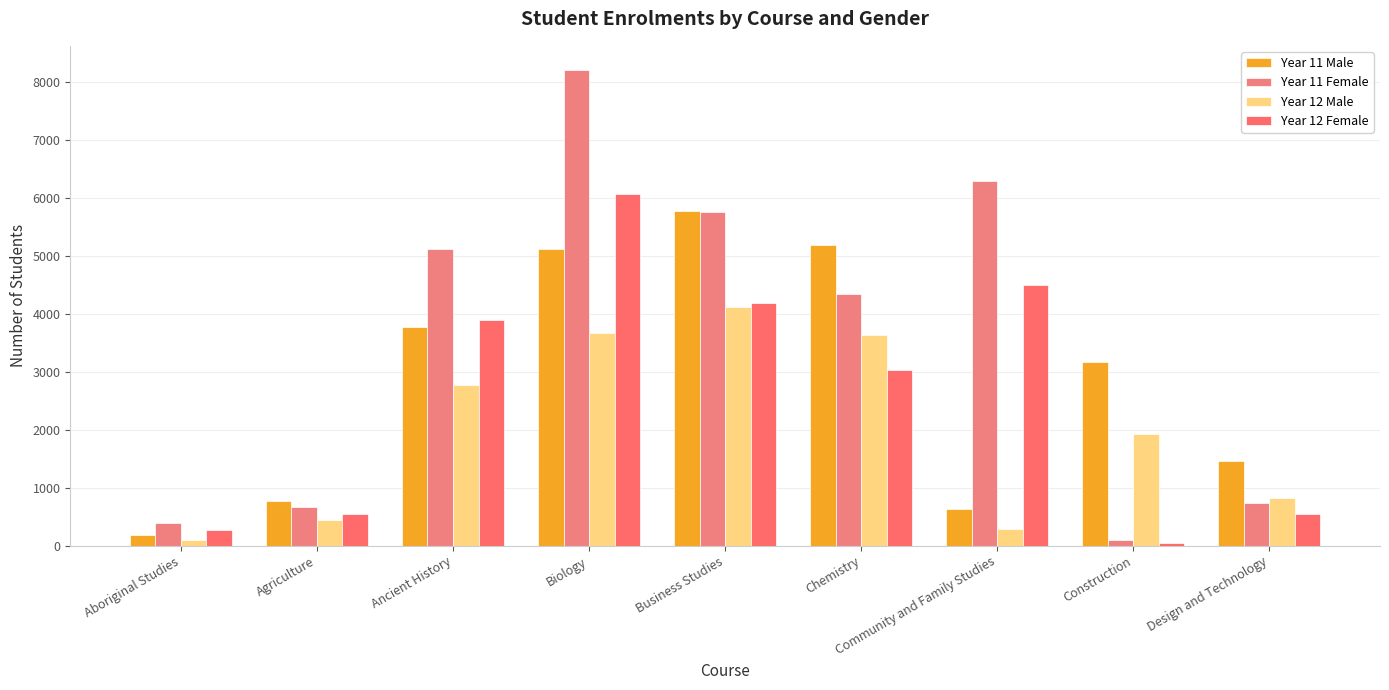

What is the value of the Year 11 Male bar at the 9th from the left?

1458